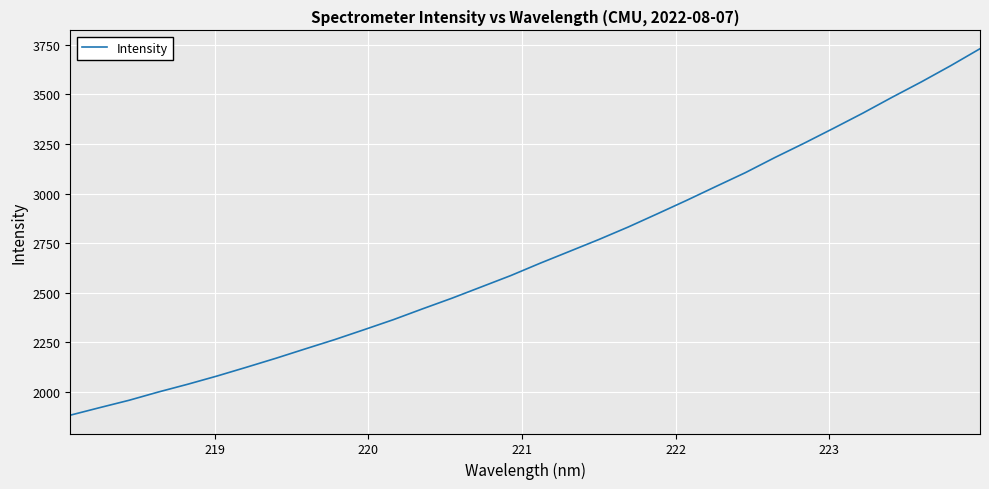

Count the number of values greater than 2648.

16